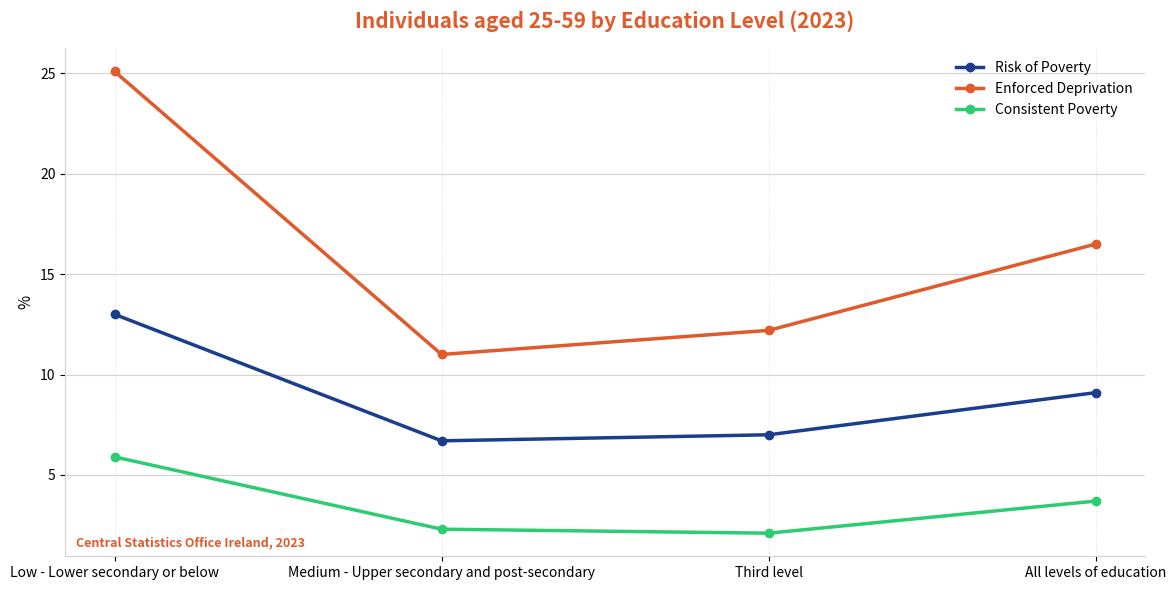

What is the minimum value shown in the chart?

2.1